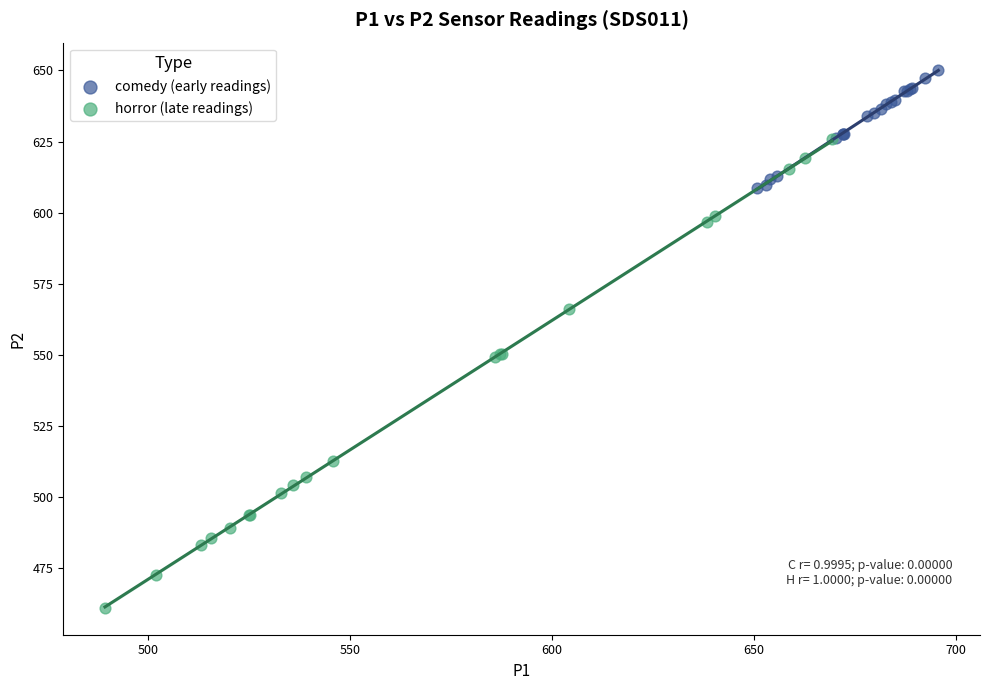

Which series has the largest Y range (max minus min)?

horror (late readings)